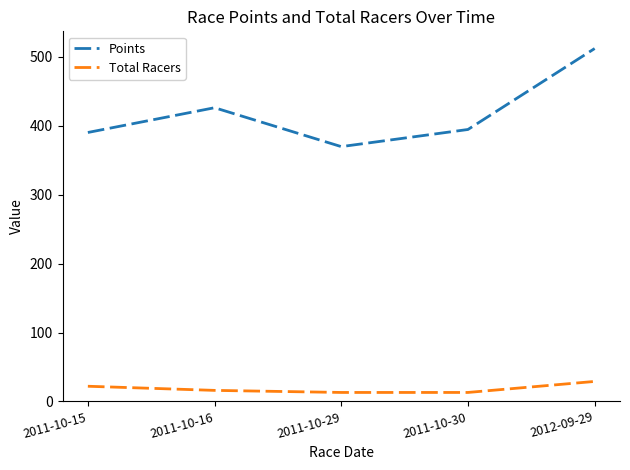

How many series are shown in this chart?

2